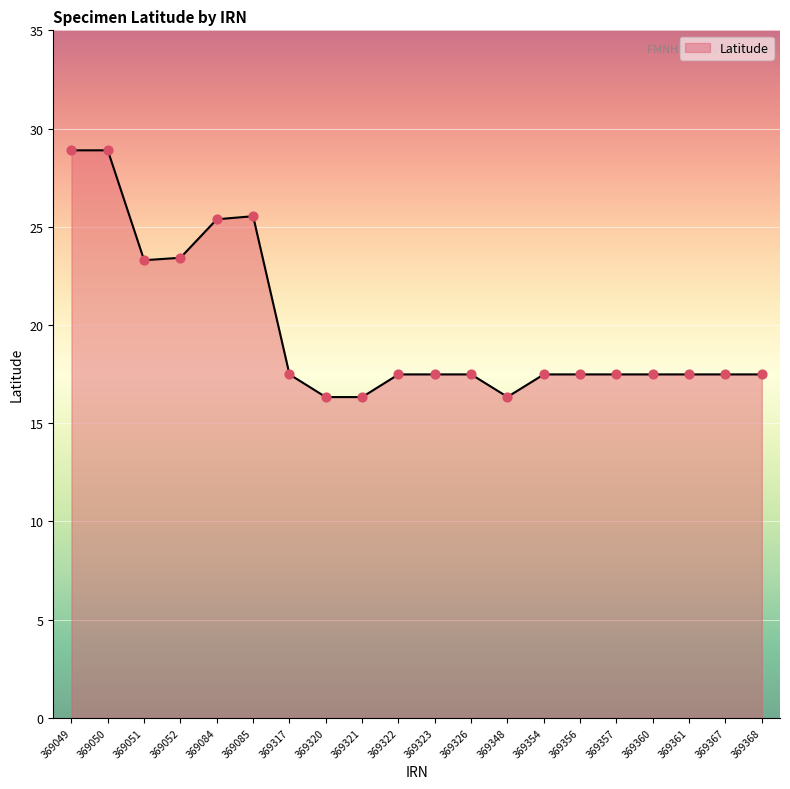

Approximately how many times larger is the value at 369050 compared to 369360?

1.7